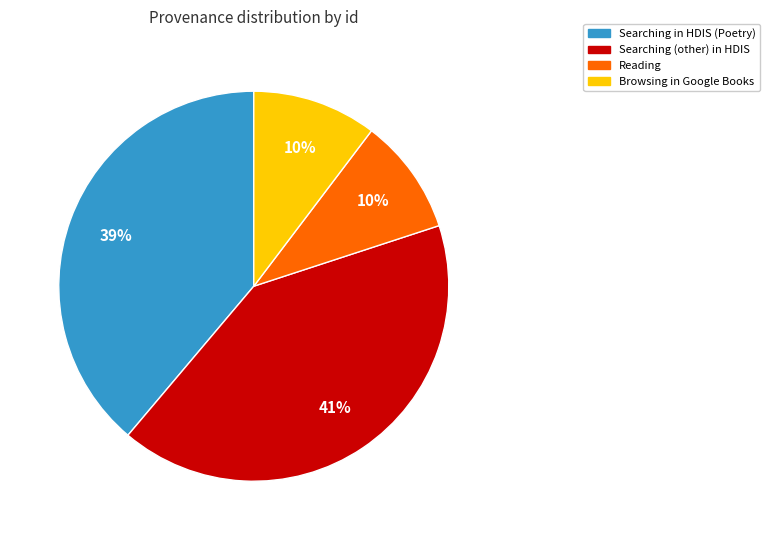

To the nearest percent, what is the average slice percentage?

25%